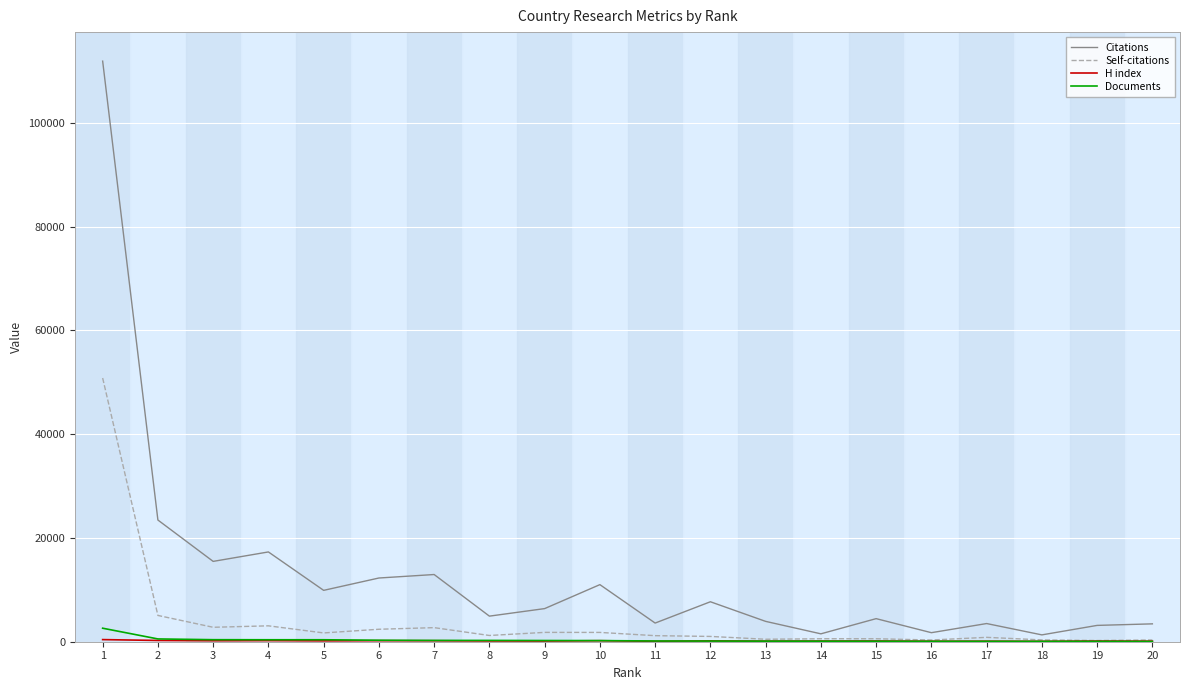

Which series has the largest total across all categories?

Citations